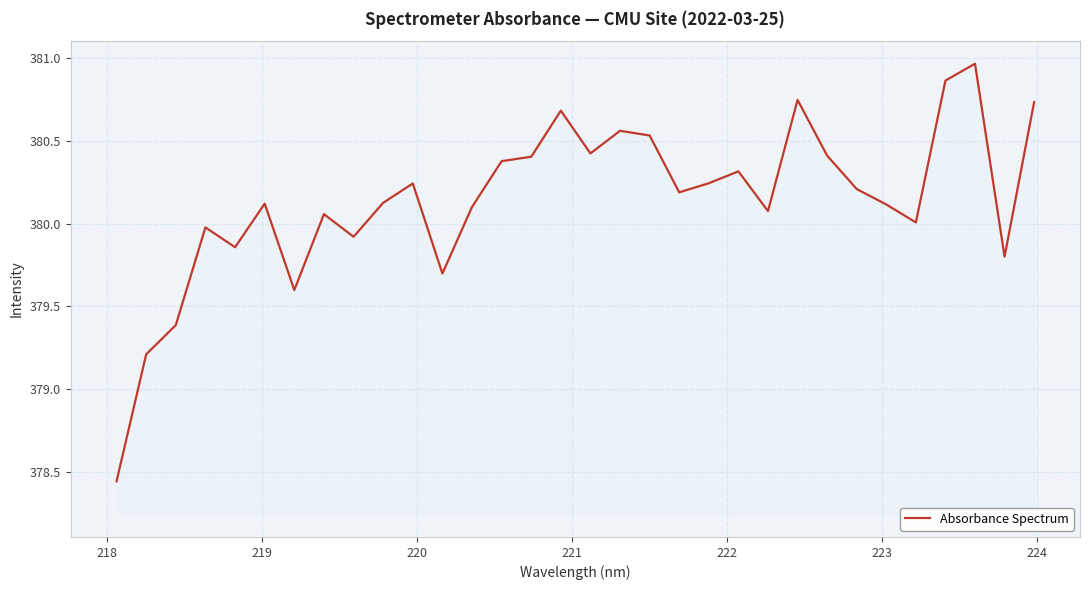

What is the difference between the maximum and minimum values?

2.5